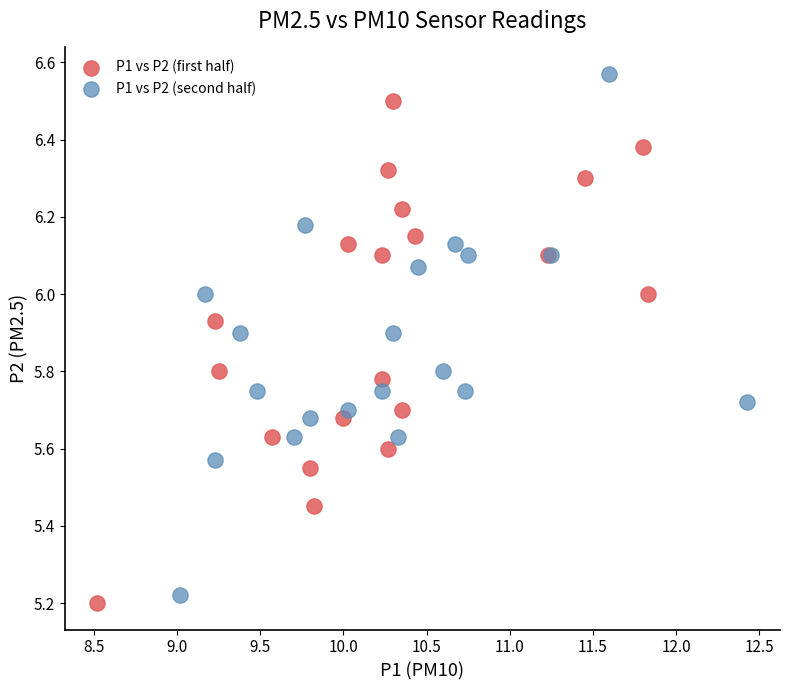

Which series contains the highest Y value?

P1 vs P2 (second half)